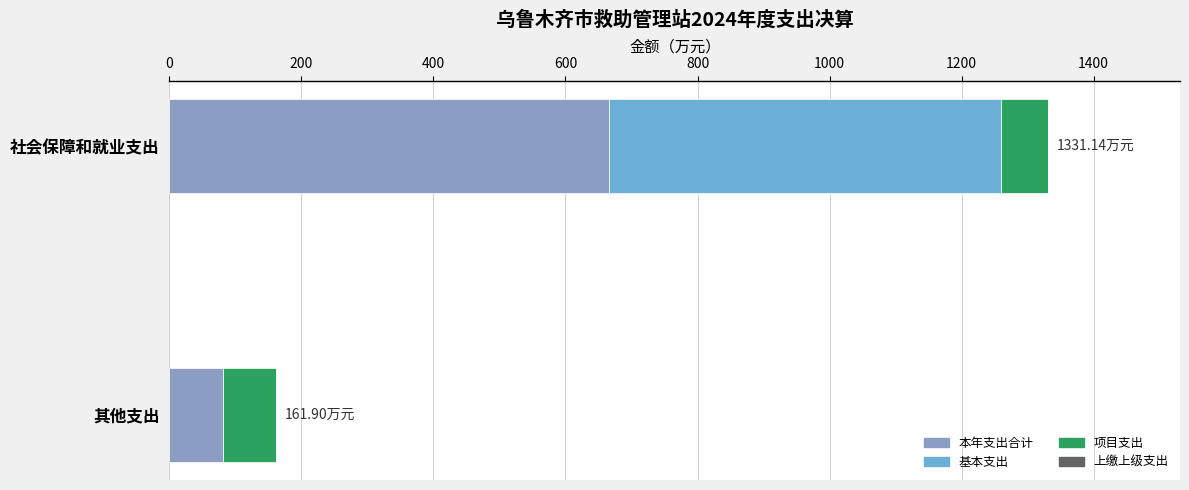

How many distinct data groups are displayed?

3